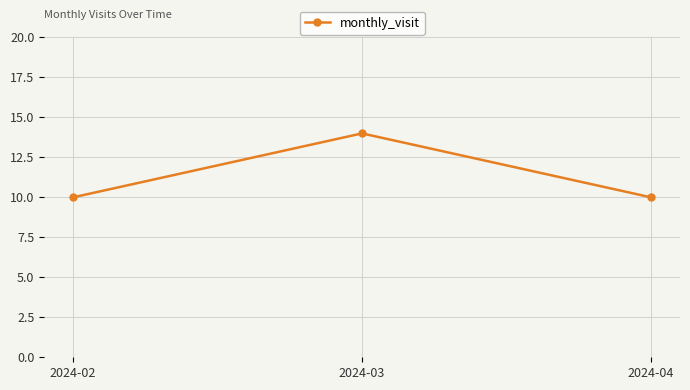

Is it true that the value at 2024-02 is 16?

False